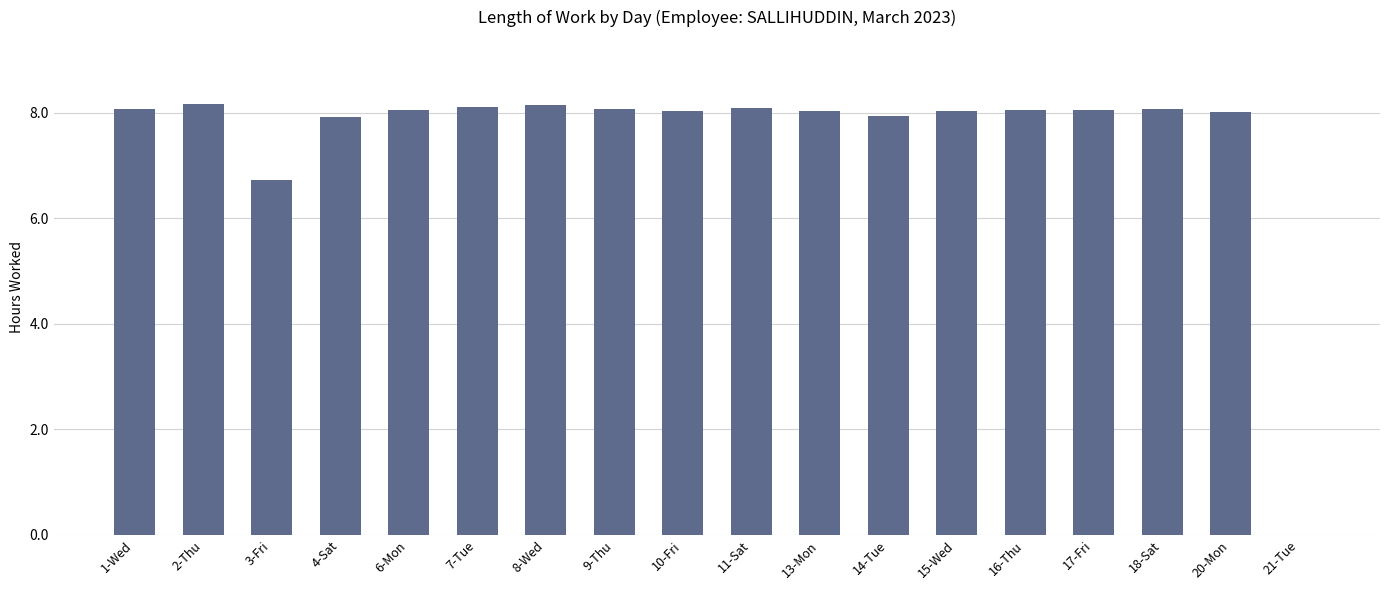

At which label does the data first exceed 8?

1-Wed